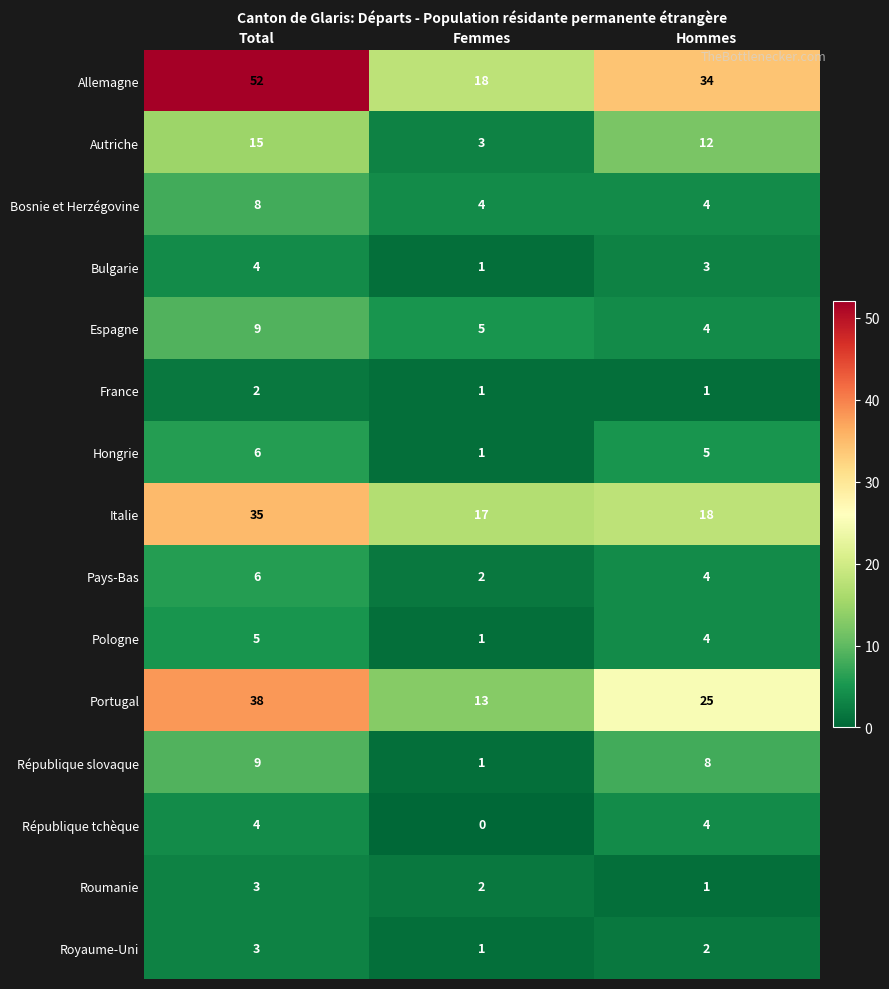

Is it true that République tchèque equals 4 at Hommes?

True